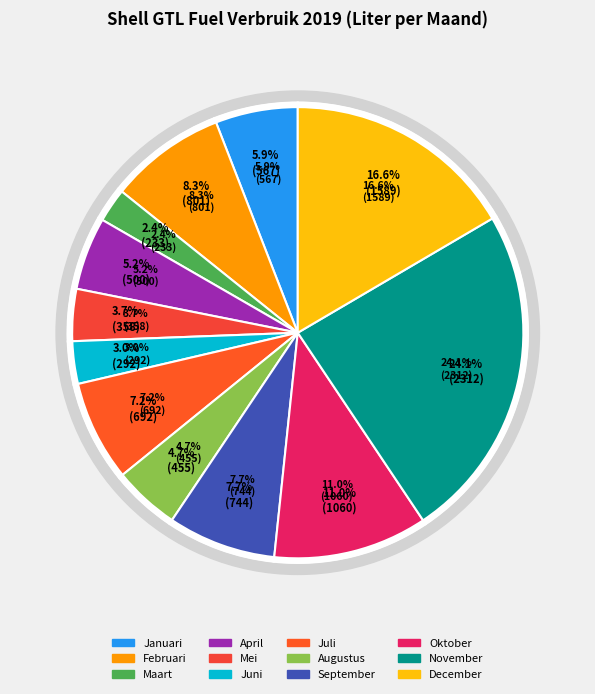

To the nearest percent, what portion does December represent?

17%